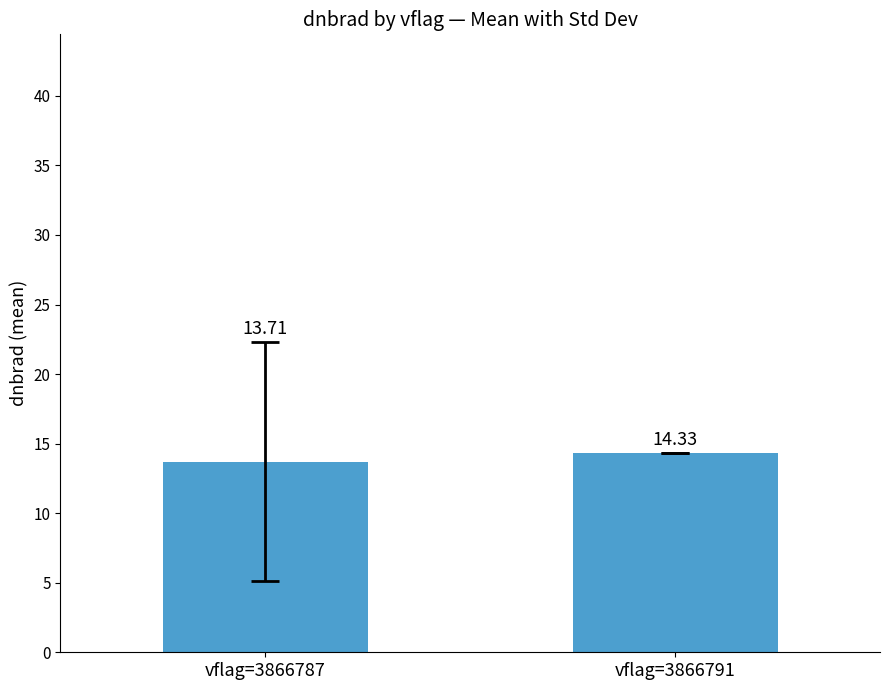

Reading left to right, list all the values displayed in this chart.

13.7	14.3